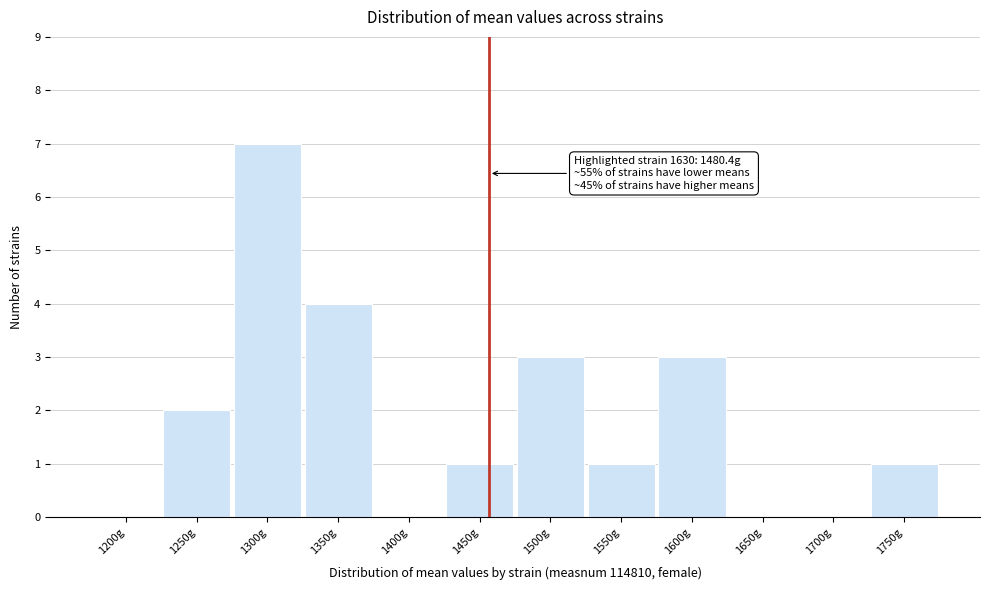

Reading left to right, list all the values displayed in this chart.

1200g=0	1250g=2	1300g=7	1350g=4	1400g=0	1450g=1	1500g=3	1550g=1	1600g=3	1650g=0	1700g=0	1750g=1